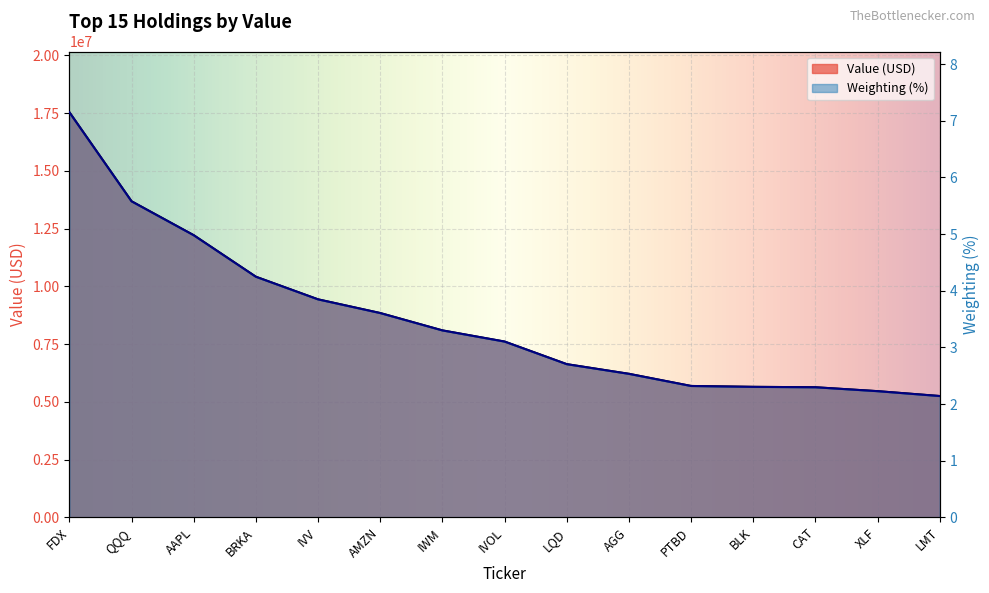

How many categories are shown in the chart?

15